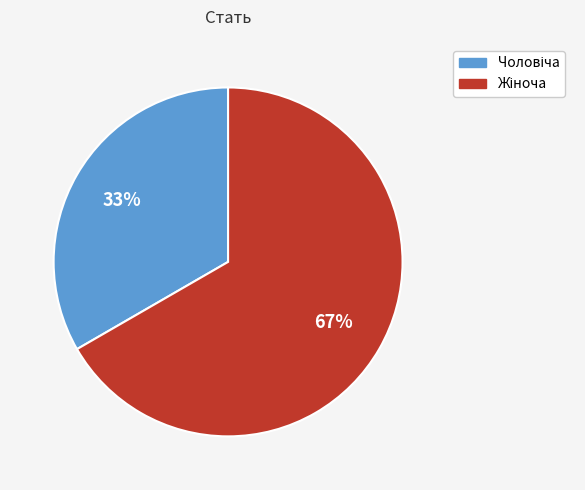

Does any single category account for the majority?

Yes